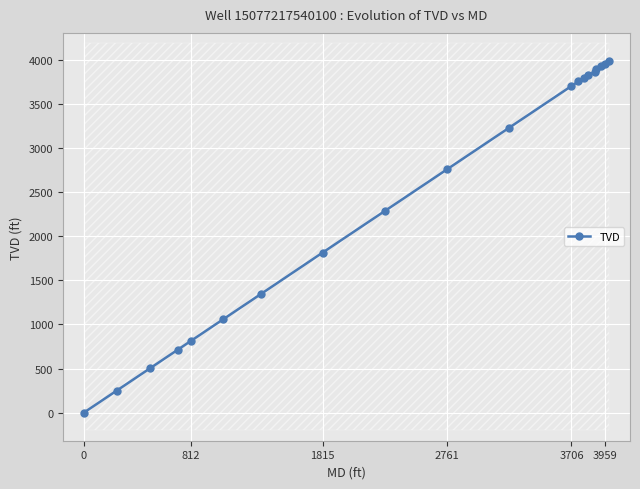

What is the maximum value for TVD?

3988.6